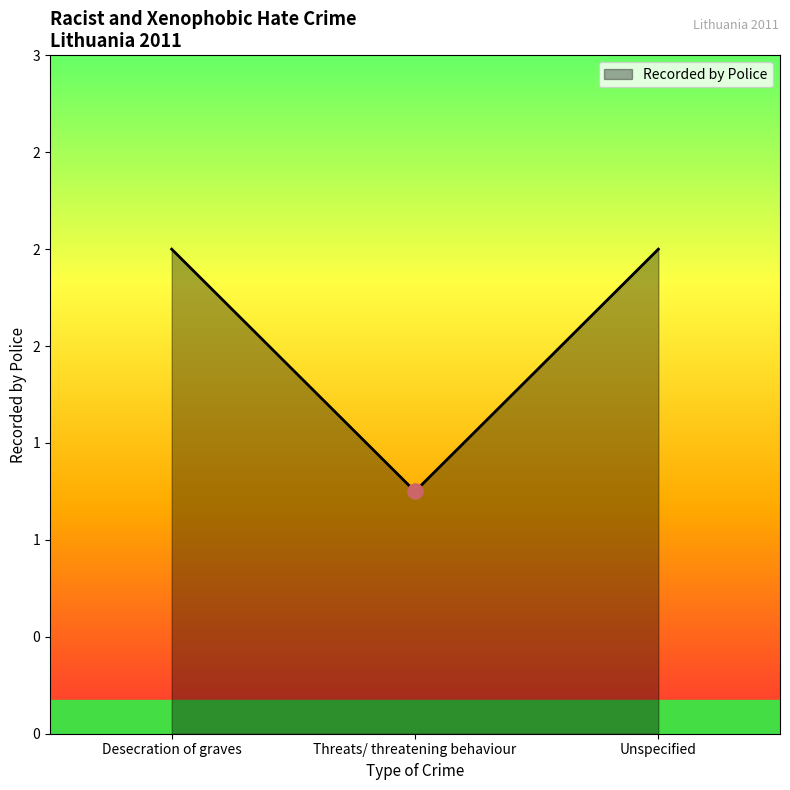

What is the ratio of the value at Threats/ threatening behaviour to the value at Desecration of graves?

0.5